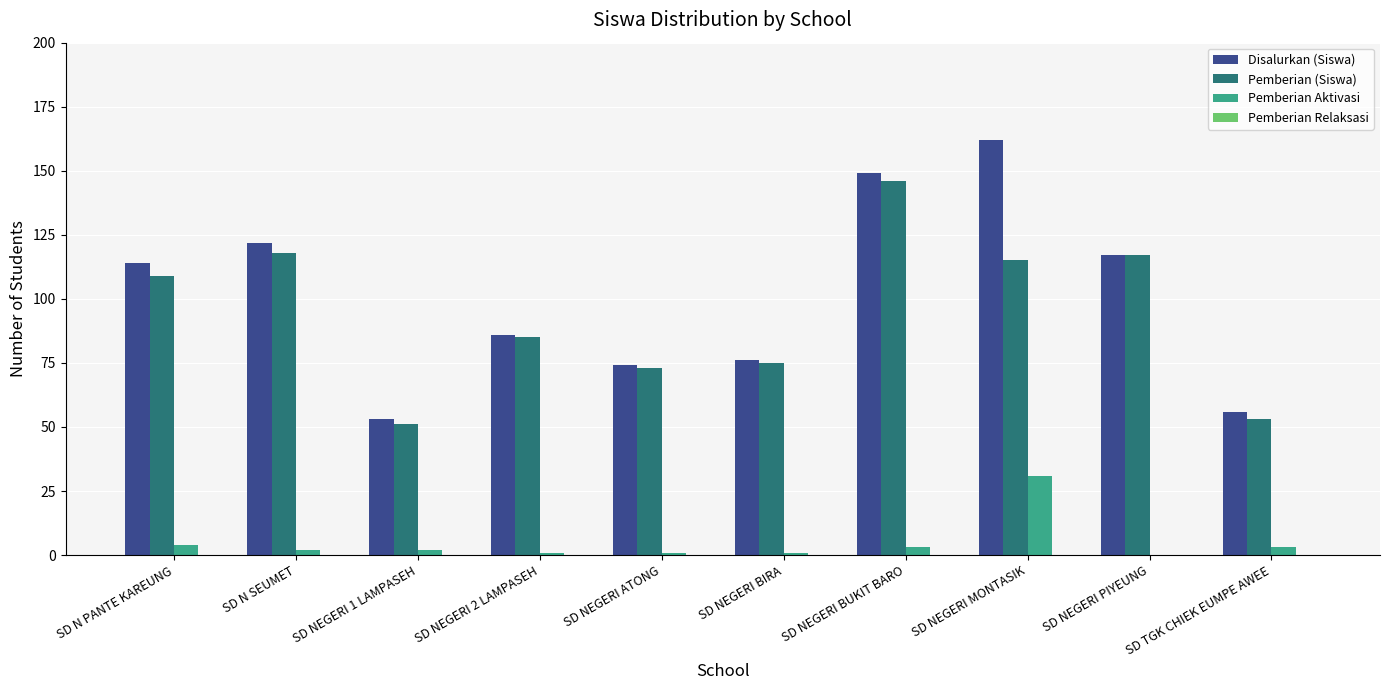

Is it true that Pemberian (Siswa) equals 28 at SD NEGERI 2 LAMPASEH?

False